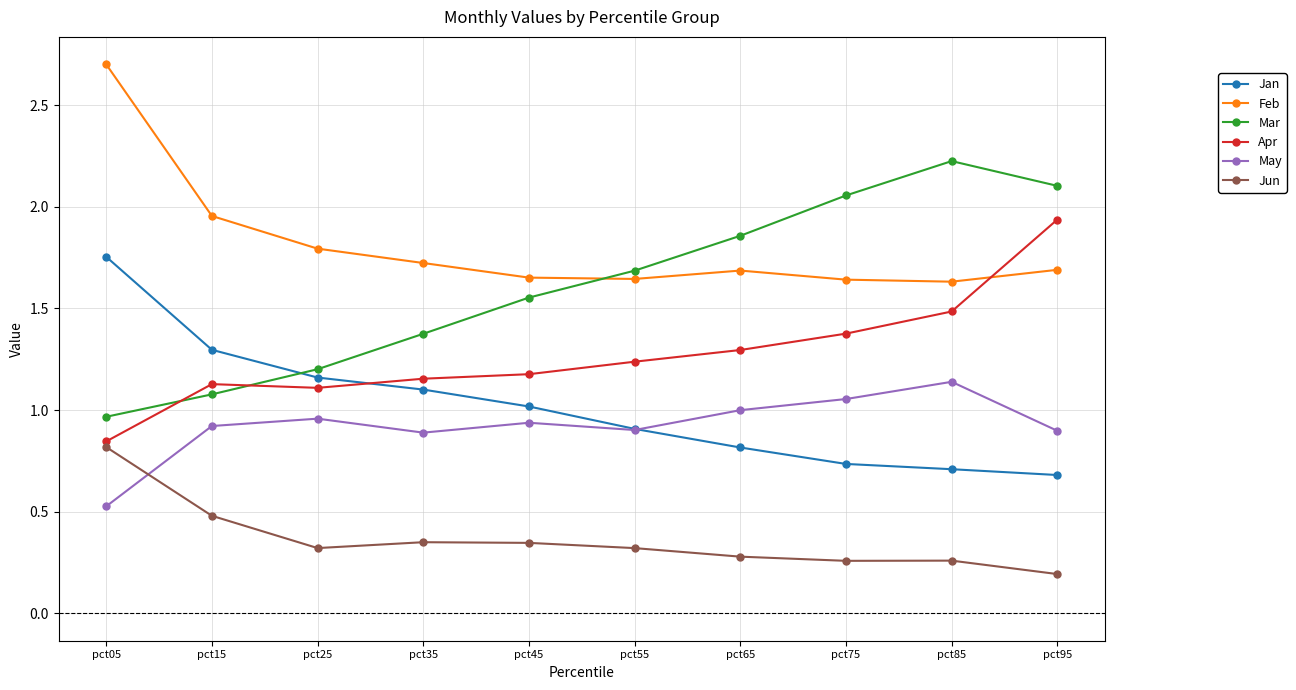

After their last crossing, which series has the higher values: Feb or Mar?

Mar